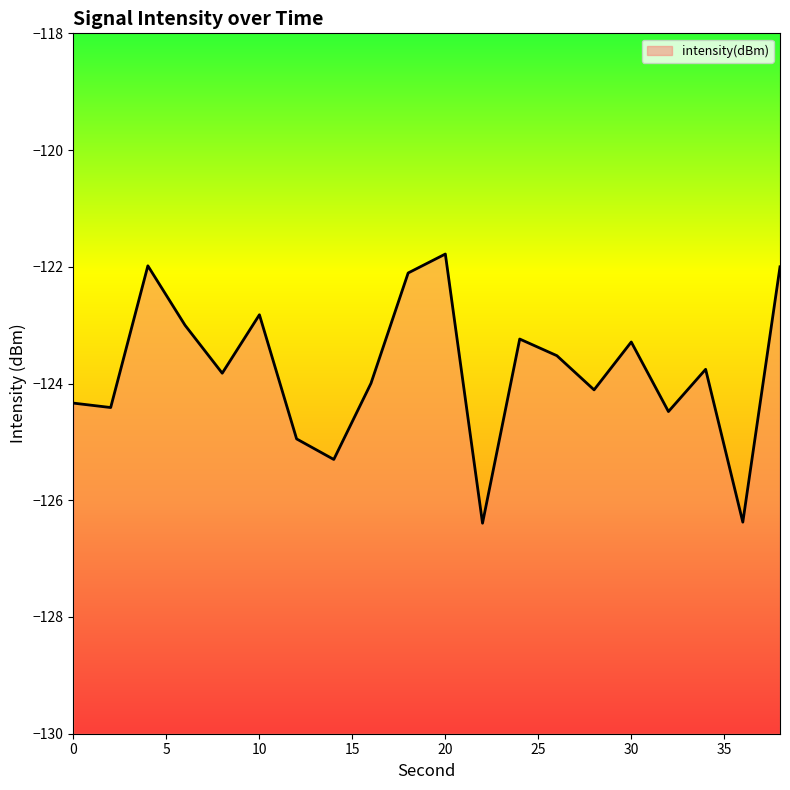

What is the average value?

-123.8